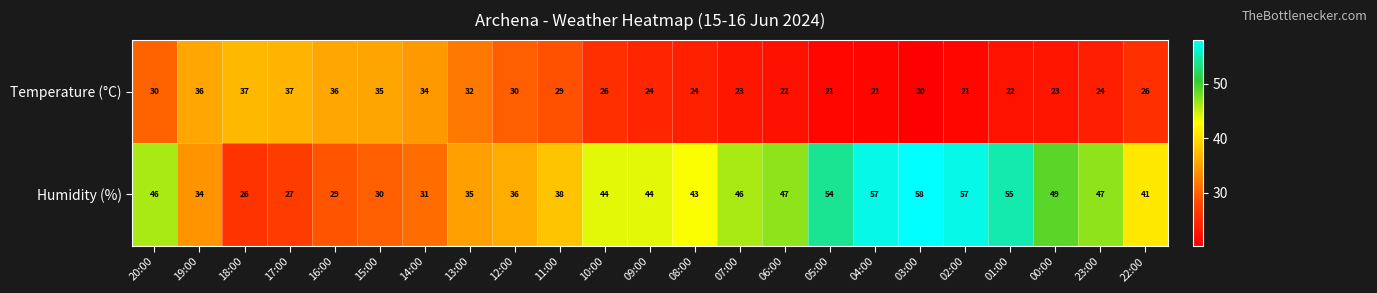

The value of Humidity (%) at 02:00 is 57. True or false?

True